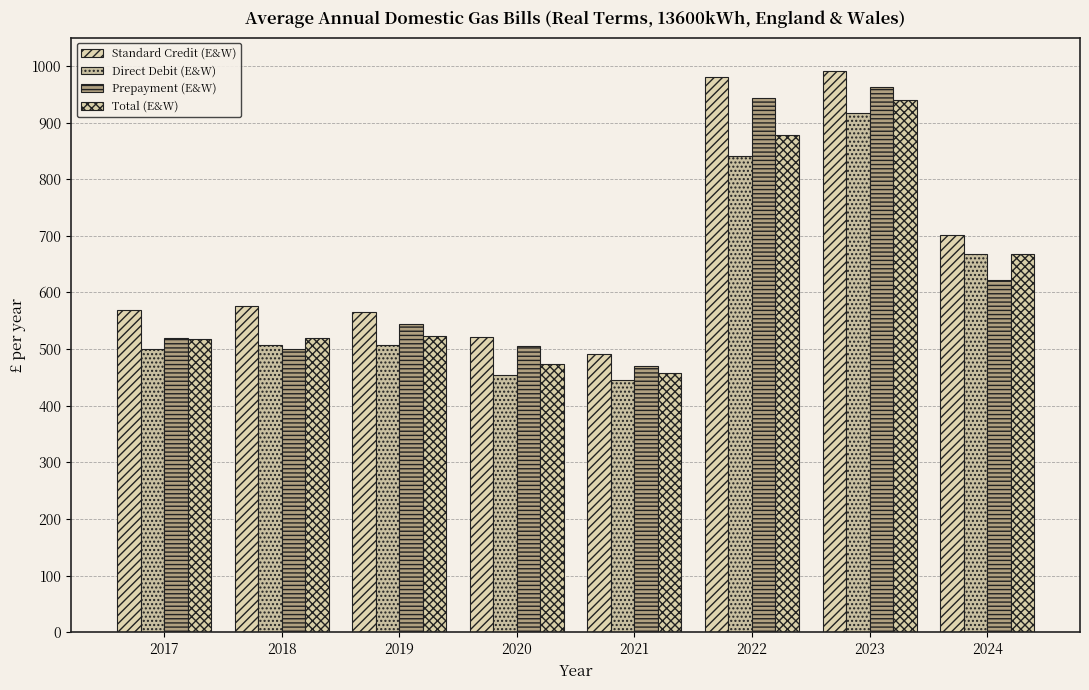

How many distinct data groups are displayed?

4